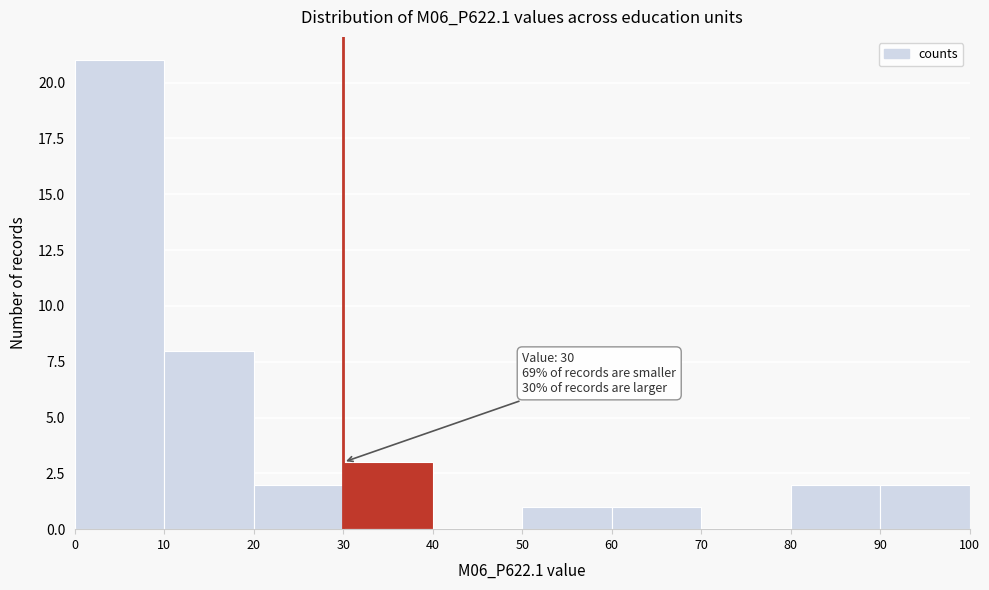

Over which range of the x-axis is the bar tallest?

0 to 10